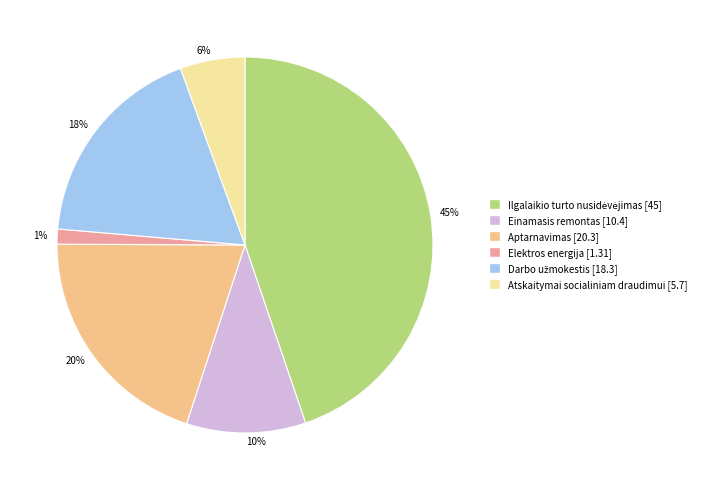

Is it true that 10% is 10% of the pie?

True